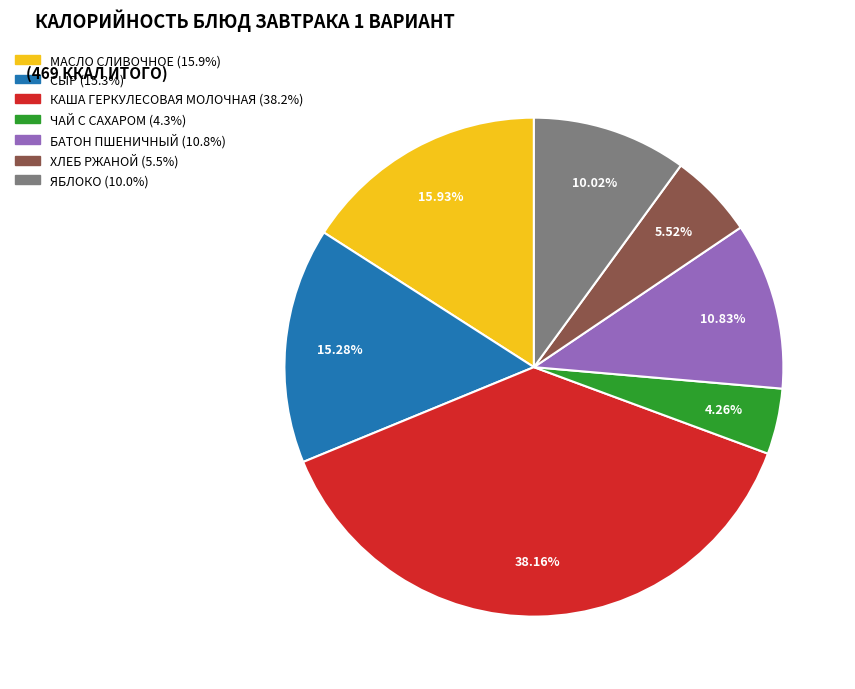

What portion of the pie excludes БАТОН ПШЕНИЧНЫЙ?

89.2%